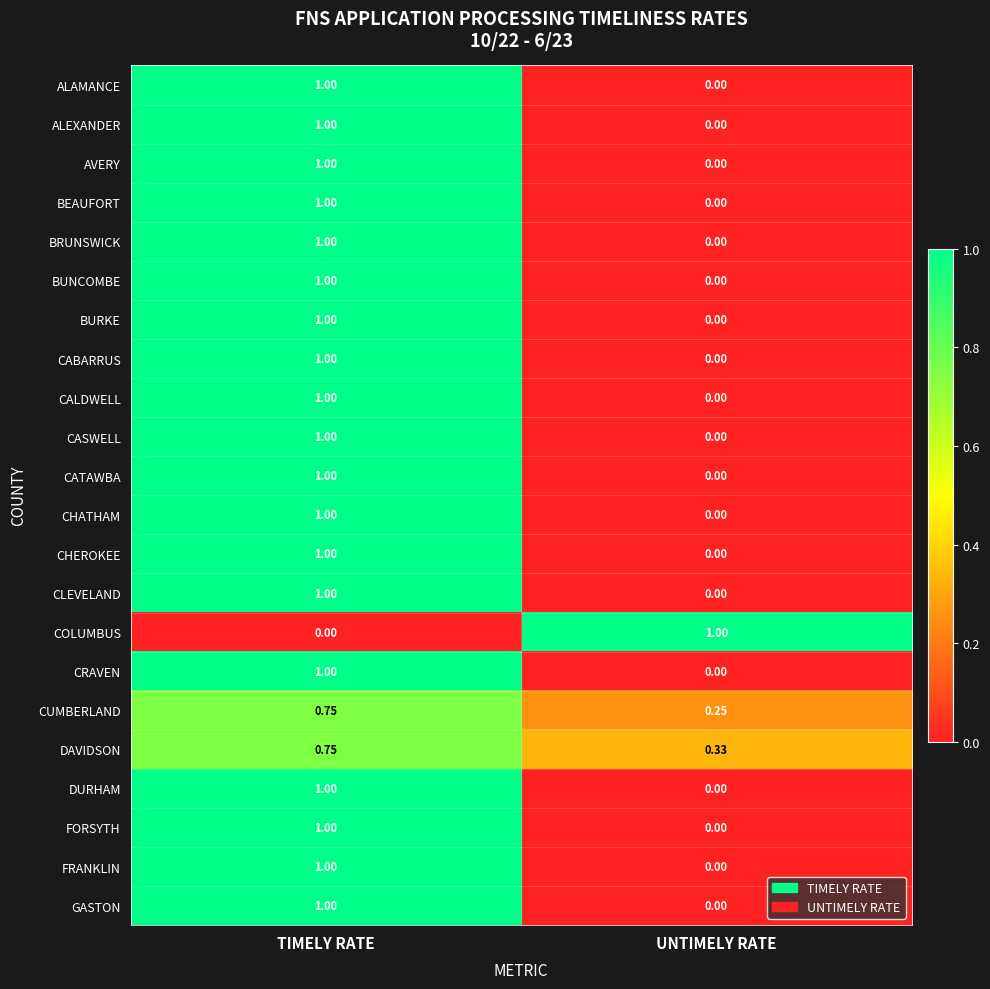

Which series has the largest total across all categories?

DAVIDSON